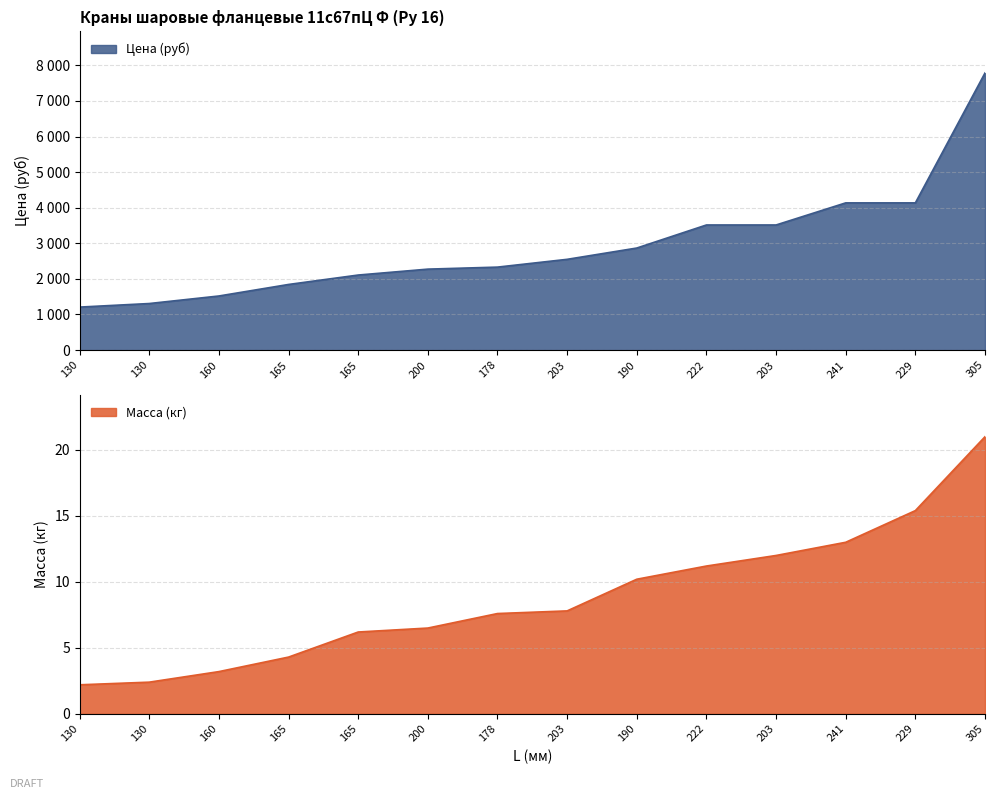

What is the spread (max minus min) of values at 229?

4121.0